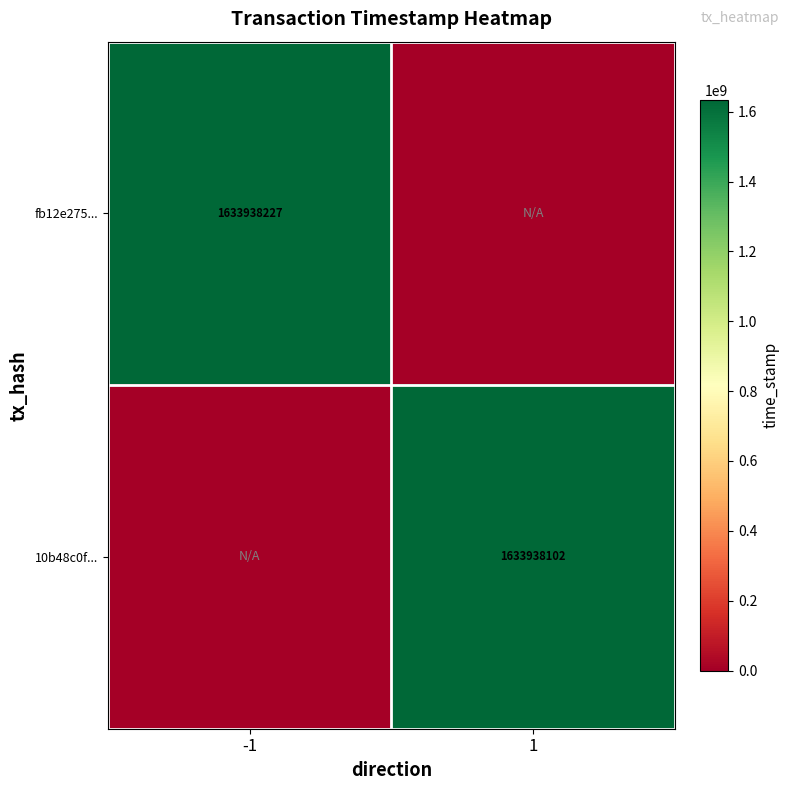

True or false: fb12e275... has a value of 1103212600 at -1.

False